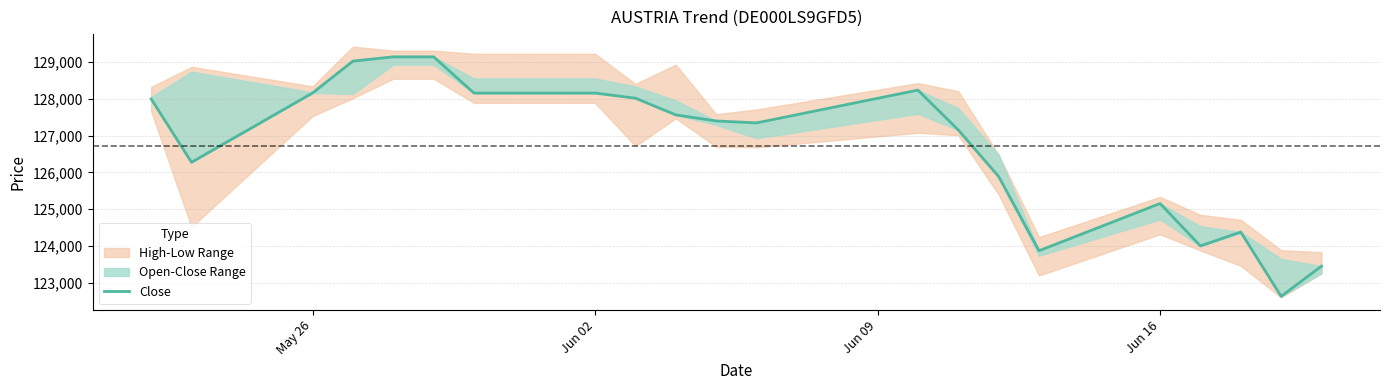

What is the smallest value displayed?

122634